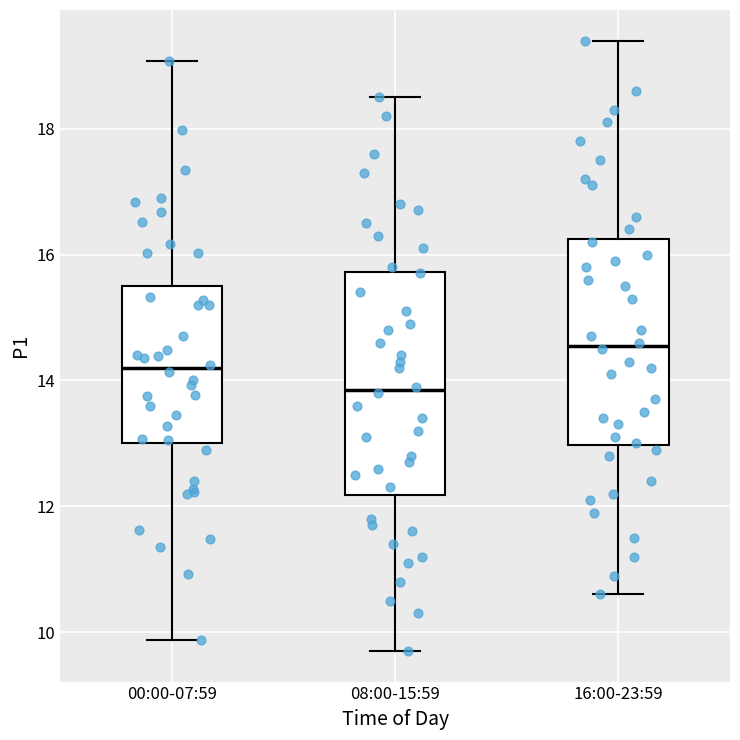

Reading left to right, read every box against the y-axis: the position of its median line, the range the box covers, and the ends of its whiskers. The values are not printed on the chart, so give them approximately, as read against the axis.

00:00-07:59: median 14.2, box 13.0 to 15.4, whiskers 9.8 to 19.0
08:00-15:59: median 13.8, box 12.2 to 15.8, whiskers 9.8 to 18.6
16:00-23:59: median 14.6, box 13.0 to 16.2, whiskers 10.6 to 19.4